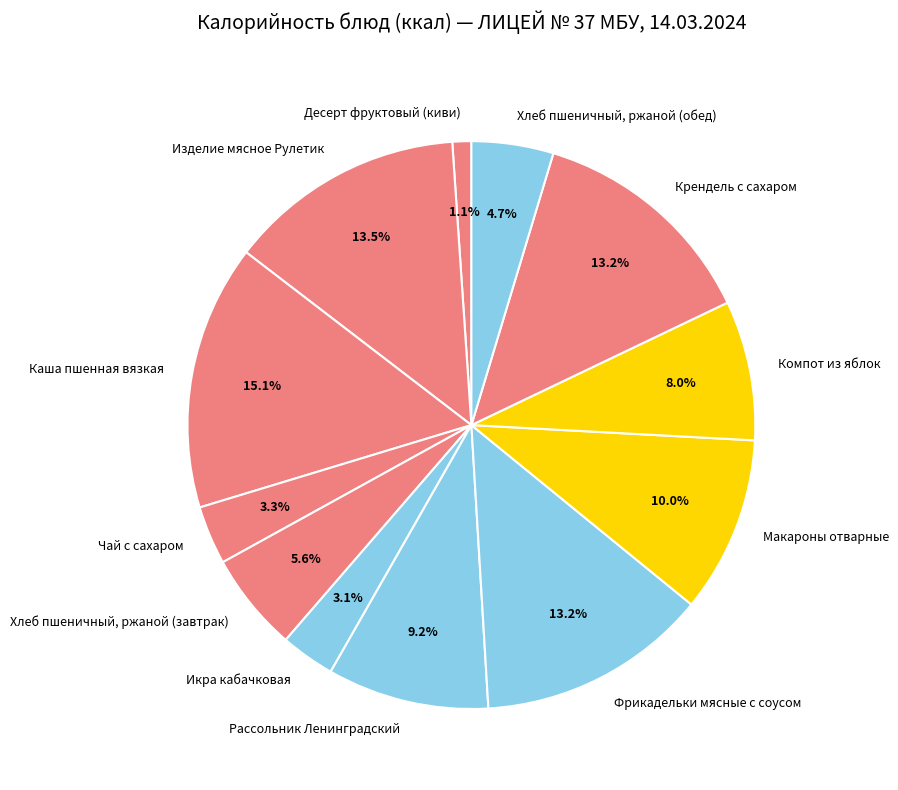

Which slice is the largest?

Каша пшенная вязкая